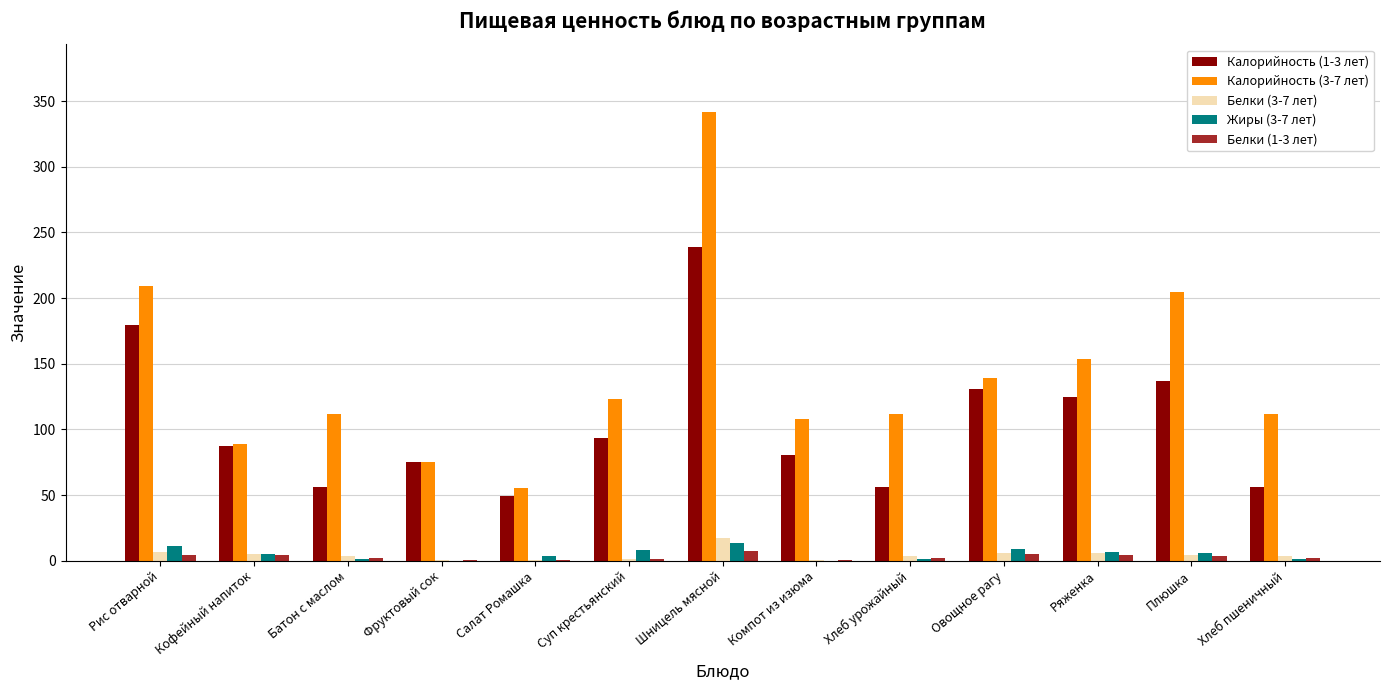

What is the sum of all Белки (1-3 лет) values?

36.6